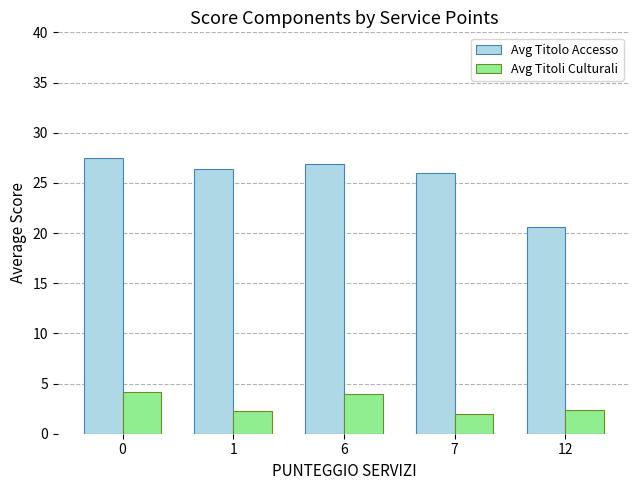

Rank the series by their average value, from lowest to highest.

Avg Titoli Culturali, Avg Titolo Accesso